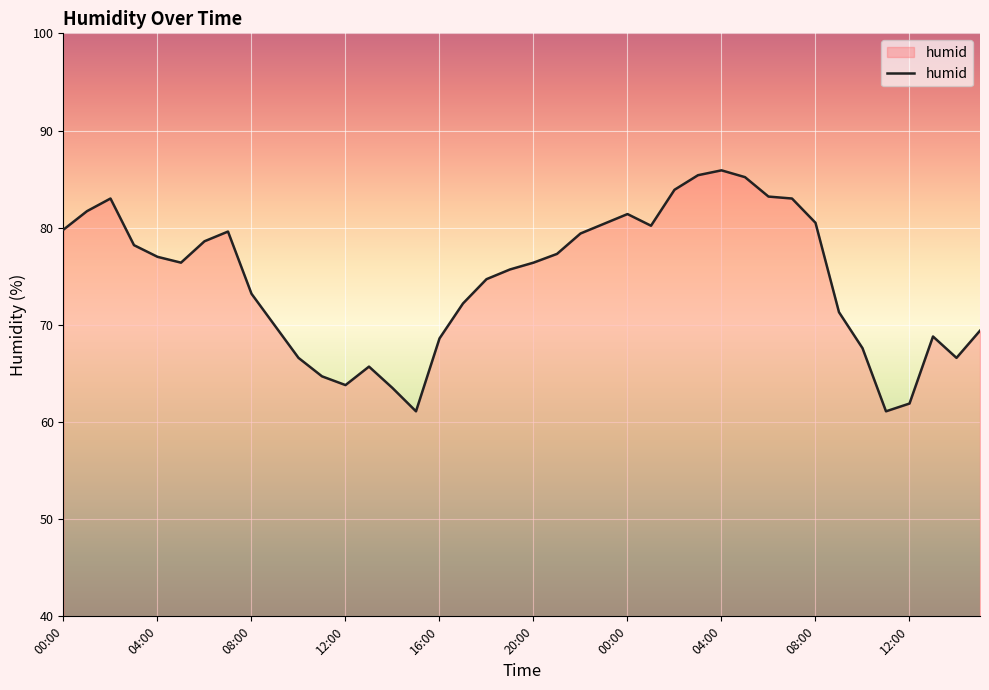

How many values are below 76?

19